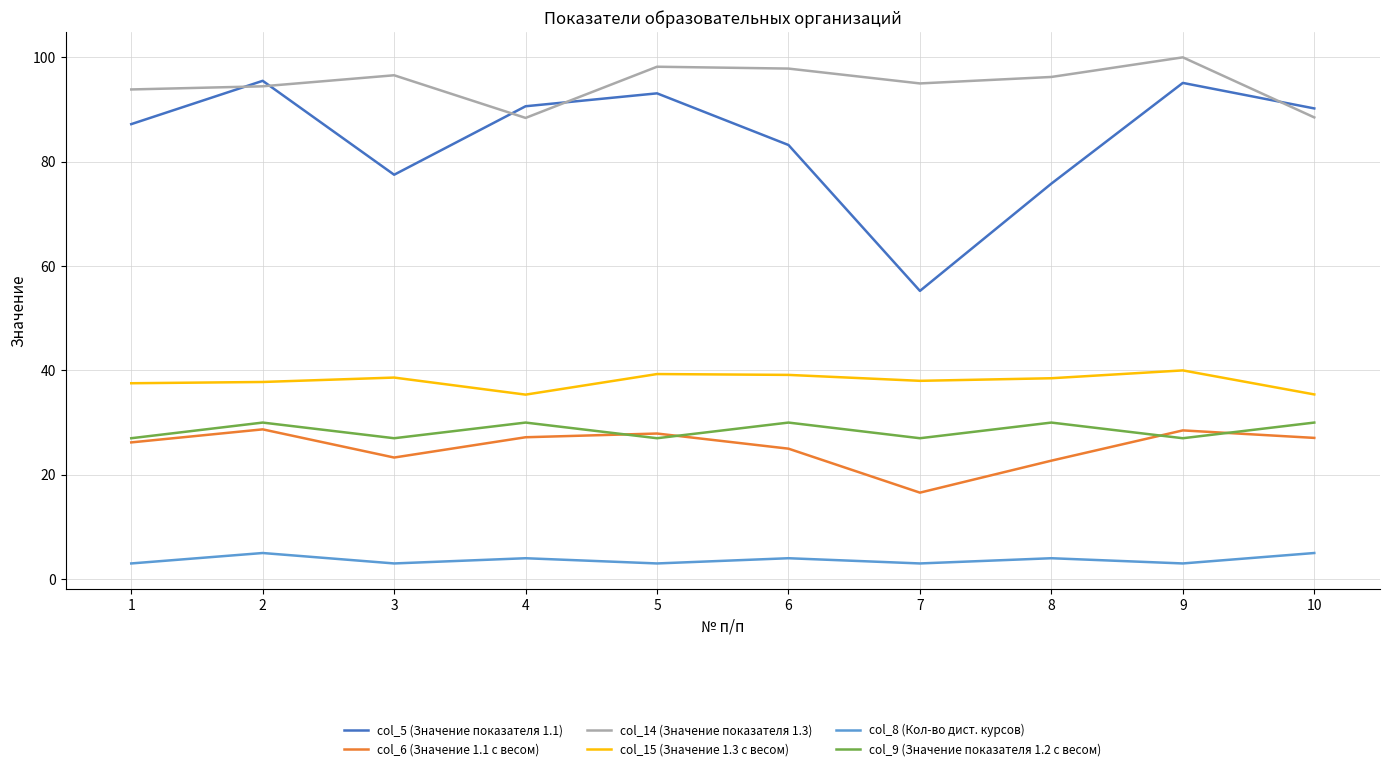

What is the maximum value for col_8 (Кол-во дист. курсов)?

5.0